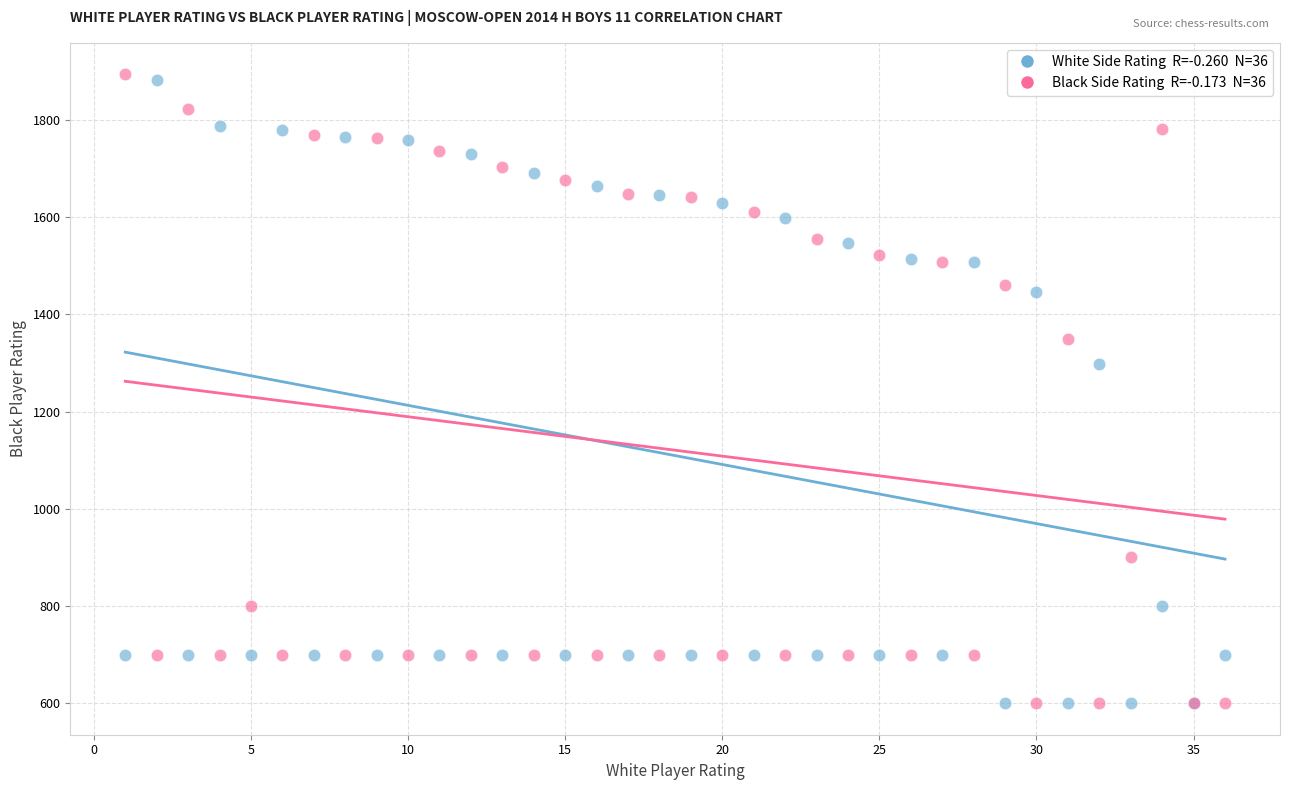

Across all series, what Y value is closest to 1247?

1297